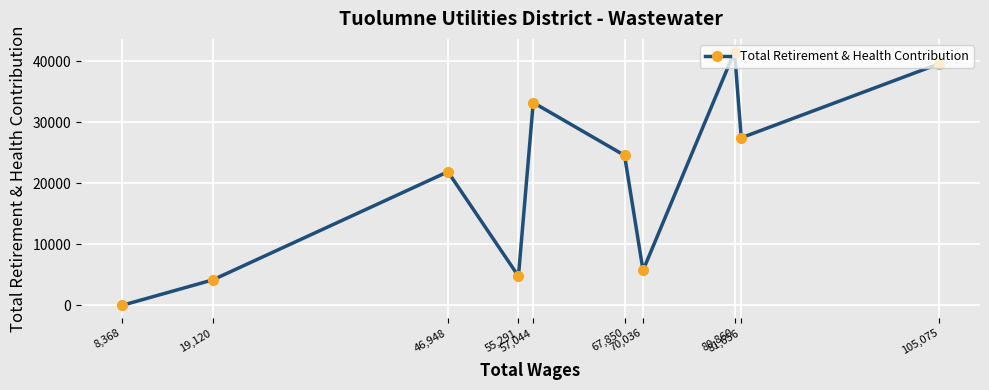

Is it true that the value at 19,120 is 5544?

False